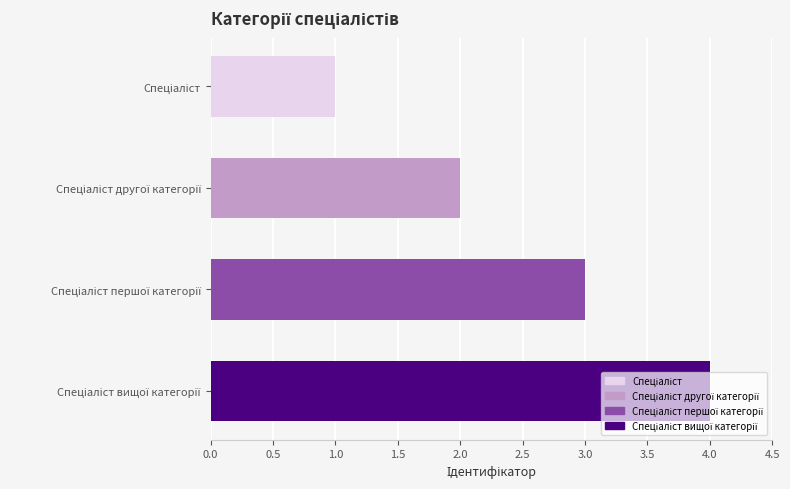

What is the sum of all values?

10